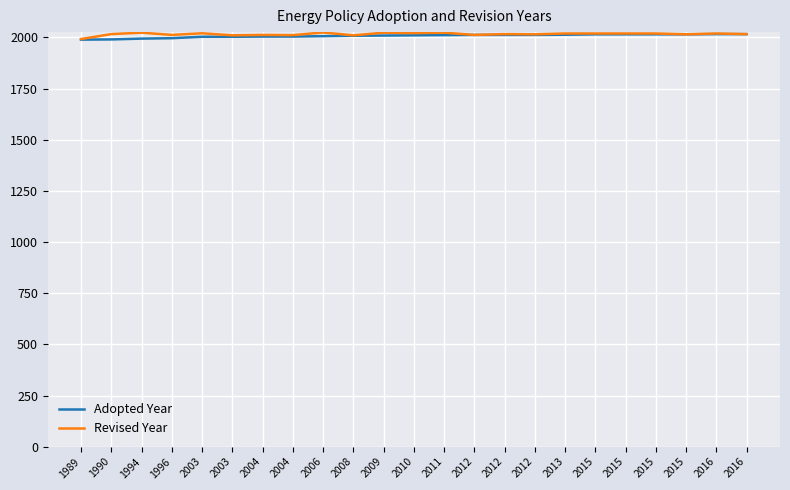

Reading left to right, transcribe all the data shown in this chart.

Adopted Year: 1989	1990	1994	1996	2003	2003	2004	2004	2006	2008	2009	2010	2011	2012	2012	2012	2013	2015	2015	2015	2015	2016	2016
Revised Year: 1992	2016	2023	2012	2020	2010	2012	2011	2024	2010	2023	2021	2023	2012	2016	2015	2019	2019	2019	2019	2015	2019	2016